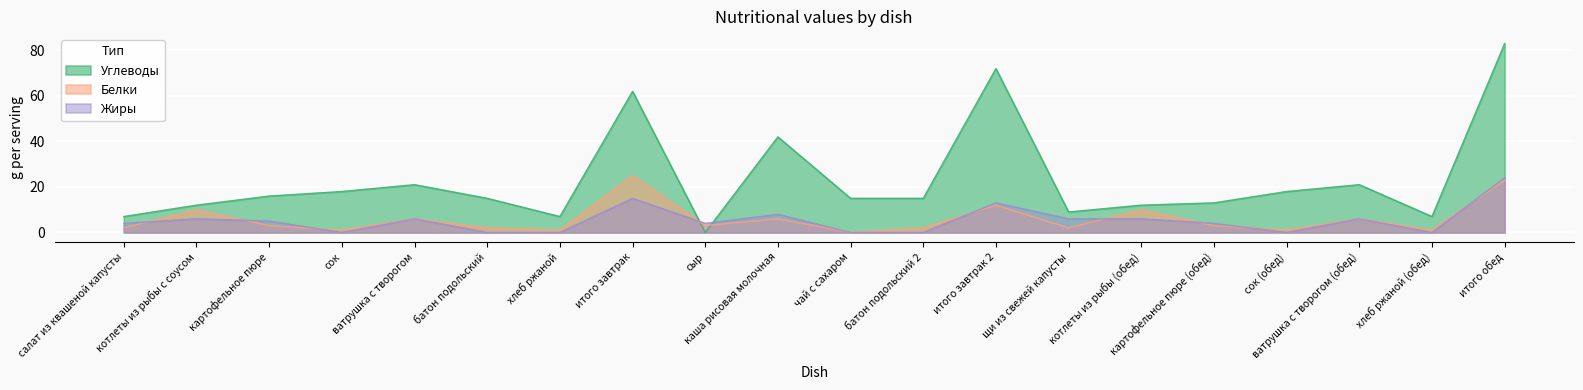

Read the Белки value at сыр, to the nearest 5.

5